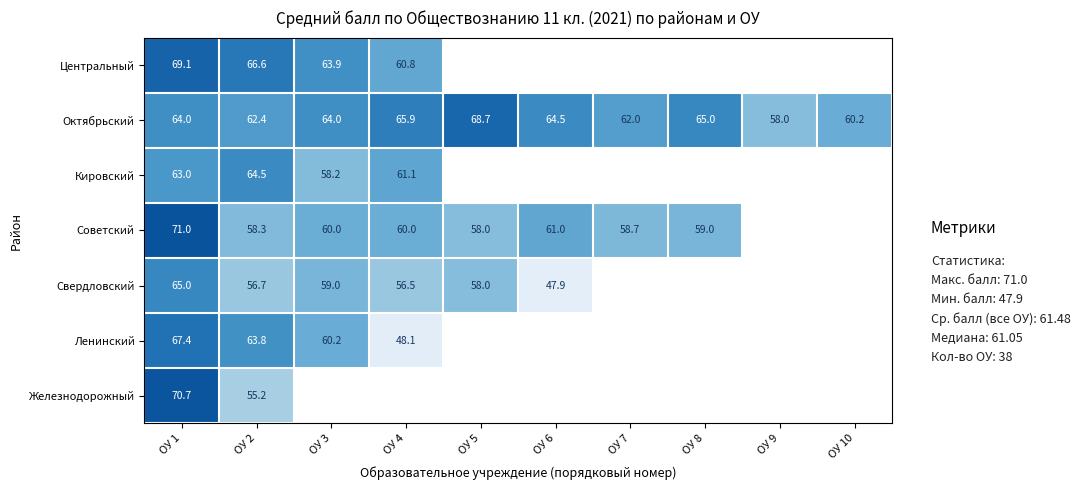

What is the average value of the Октябрьский series?

63.5